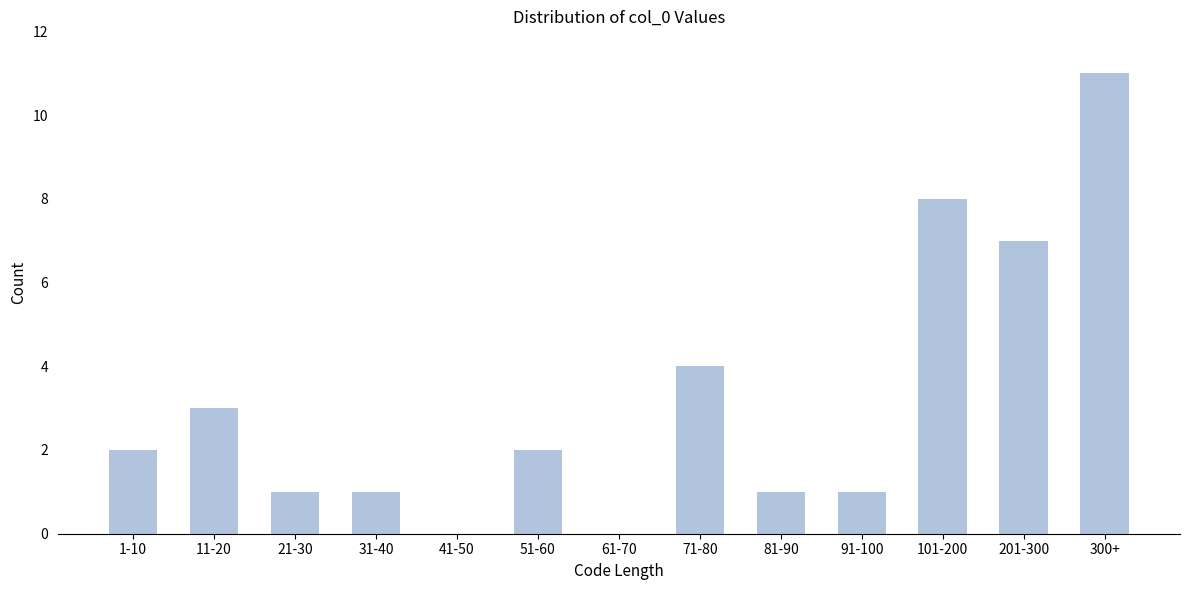

Reading left to right, extract all data points from this chart.

1-10=2	11-20=3	21-30=1	31-40=1	41-50=0	51-60=2	61-70=0	71-80=4	81-90=1	91-100=1	101-200=8	201-300=7	300+=11